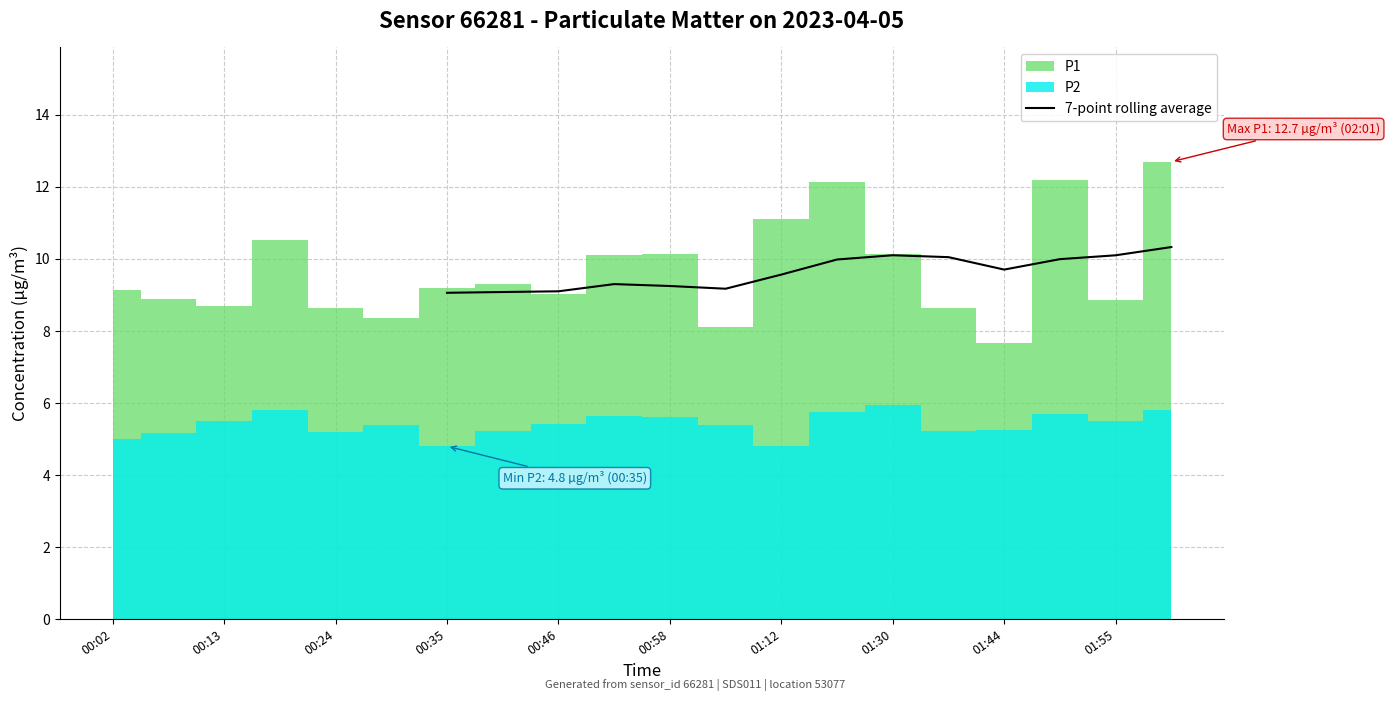

The 7-point rolling average series shows 14.8 at 00:46. True or false?

False